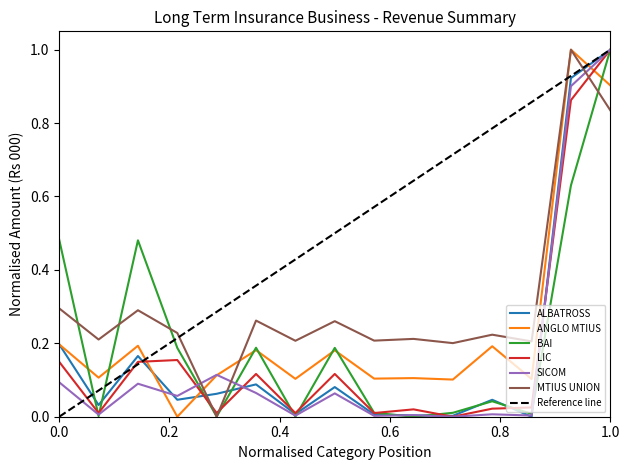

Which series has the largest total across all categories?

MTIUS UNION